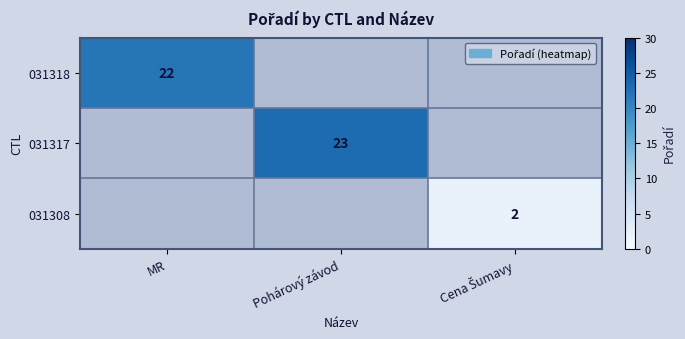

True or false: 031318 has a value of 22 at MR.

True